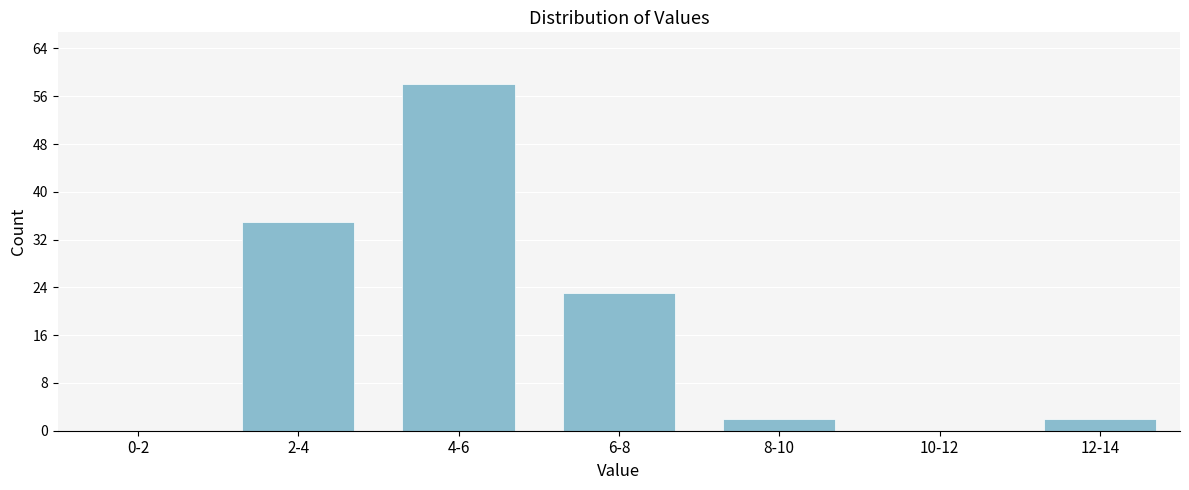

Reading right to left, what are all the values shown in this chart?

12-14=2	10-12=0	8-10=2	6-8=23	4-6=58	2-4=35	0-2=0